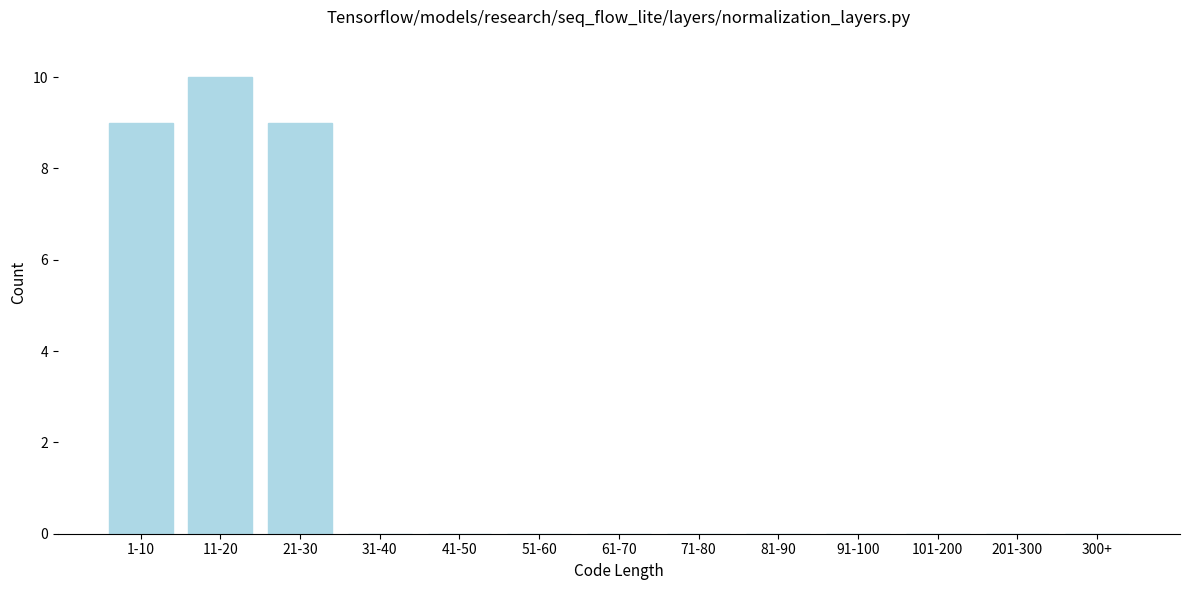

Reading right to left, transcribe all the data shown in this chart.

300+=0	201-300=0	101-200=0	91-100=0	81-90=0	71-80=0	61-70=0	51-60=0	41-50=0	31-40=0	21-30=9	11-20=10	1-10=9